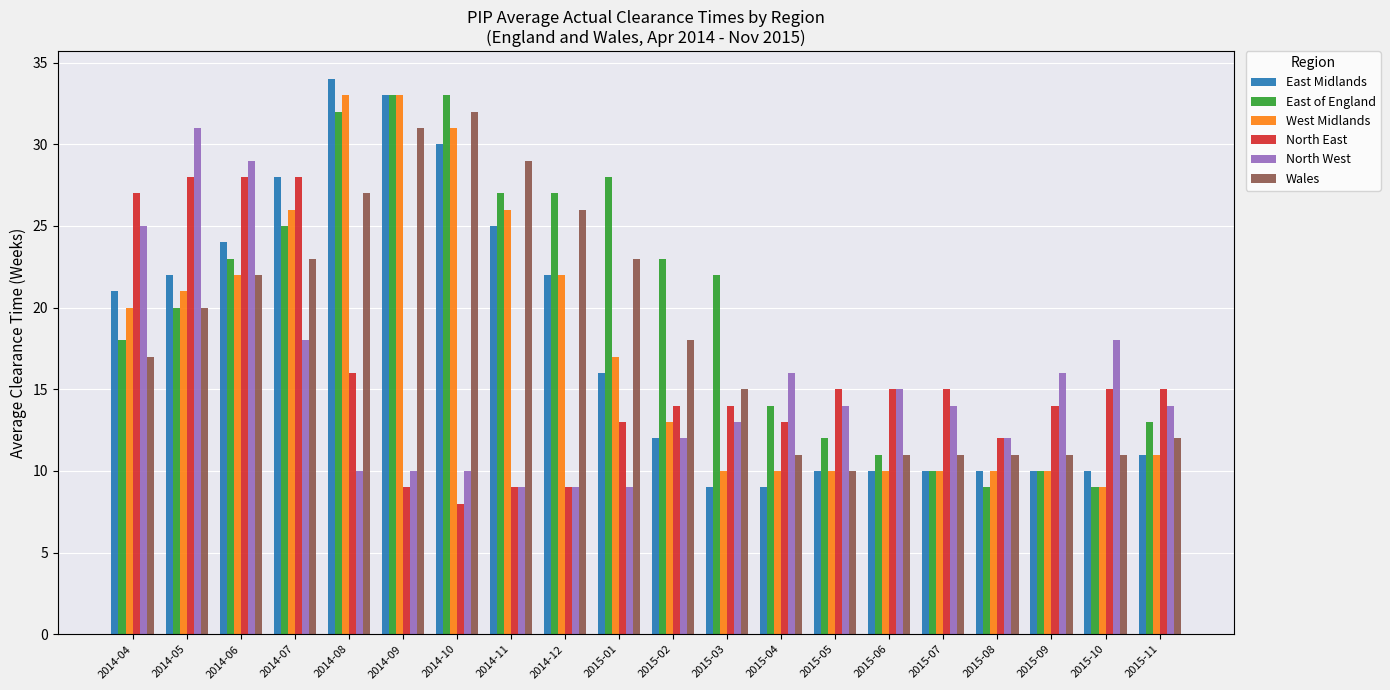

Between 2015-03 and 2015-07, which series saw the biggest shift?

East of England